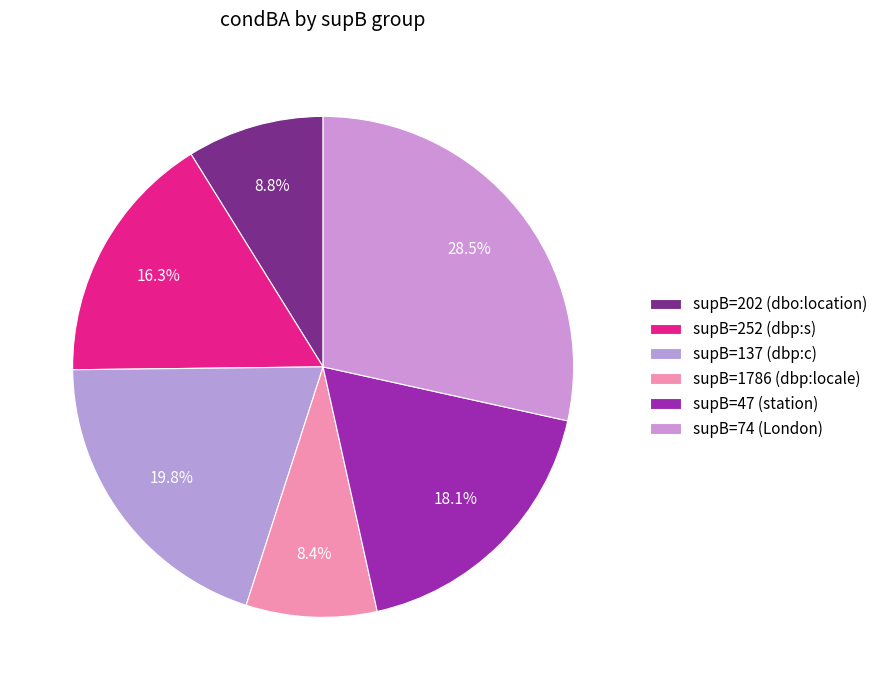

How many slices are in this pie chart?

6